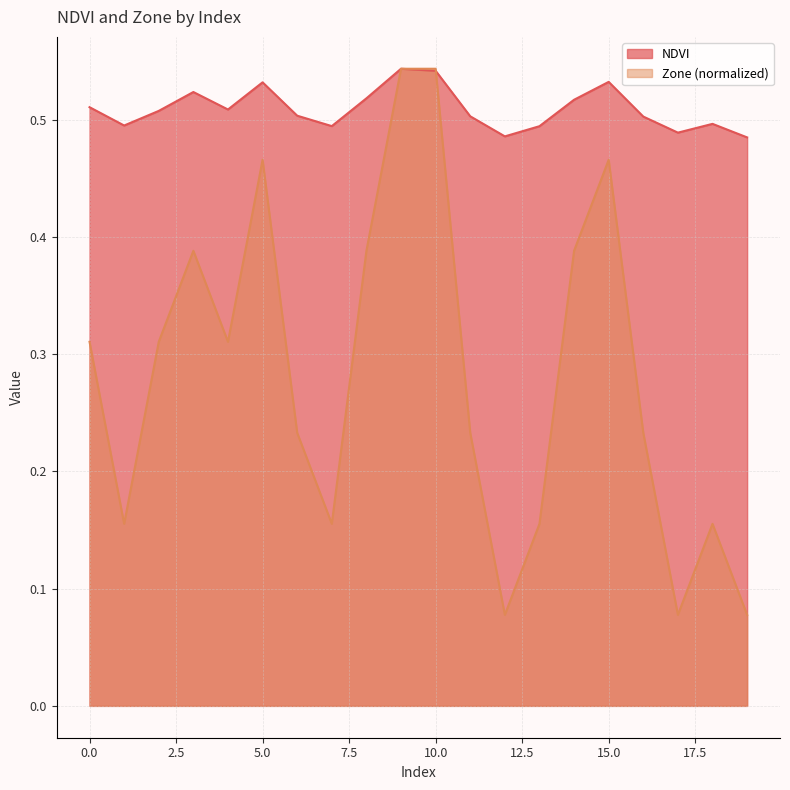

What are all the series names shown in the legend?

NDVI, Zone (normalized)